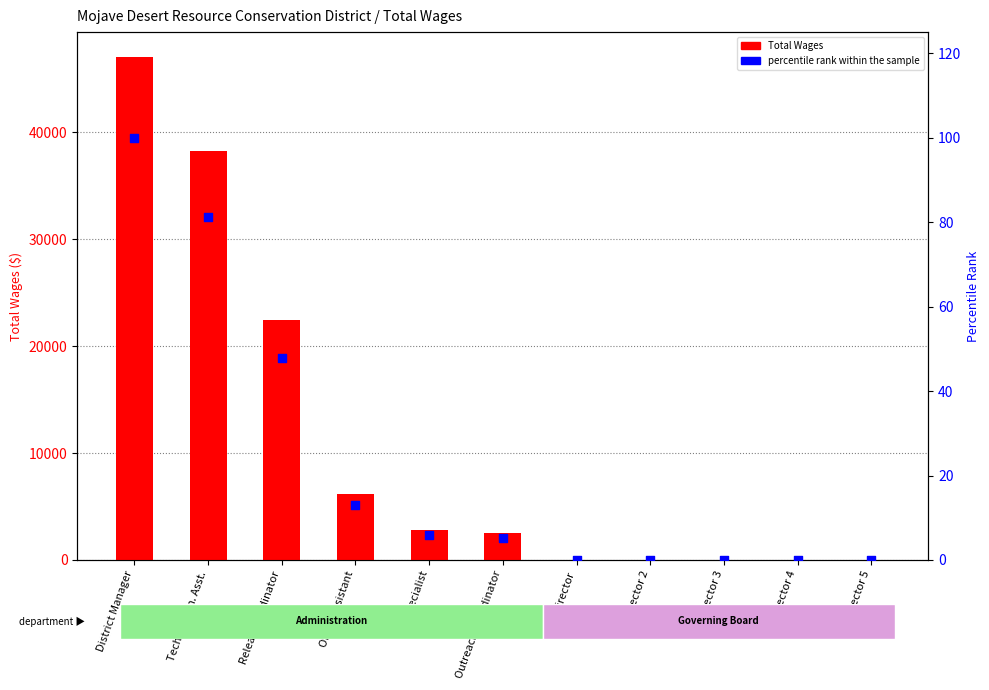

Which series has the largest total across all categories?

Total Wages